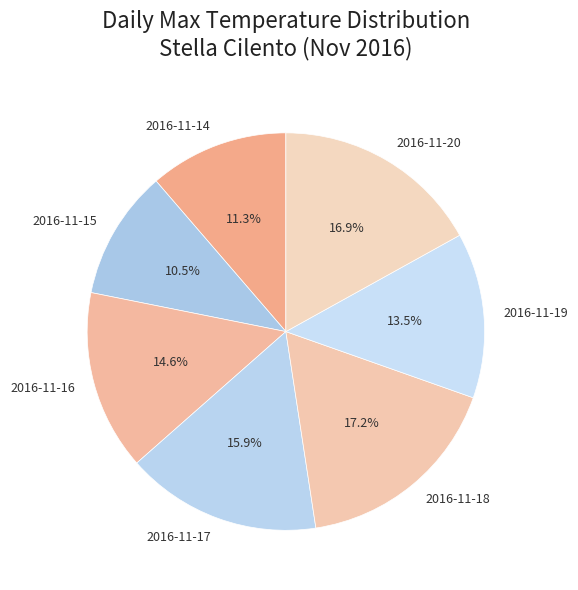

How many segments does this pie chart have?

7